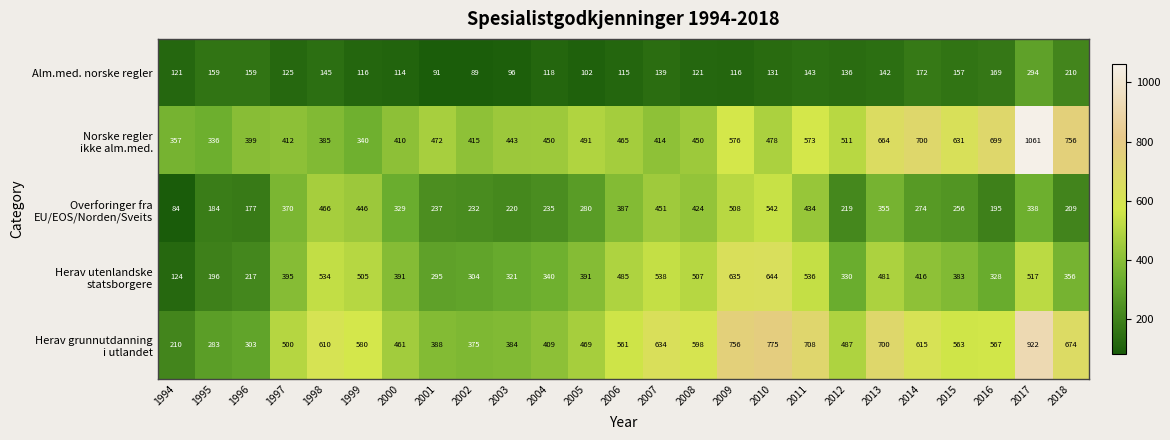

What is the difference between the maximum and minimum values in the Alm.med. norske regler series?

205